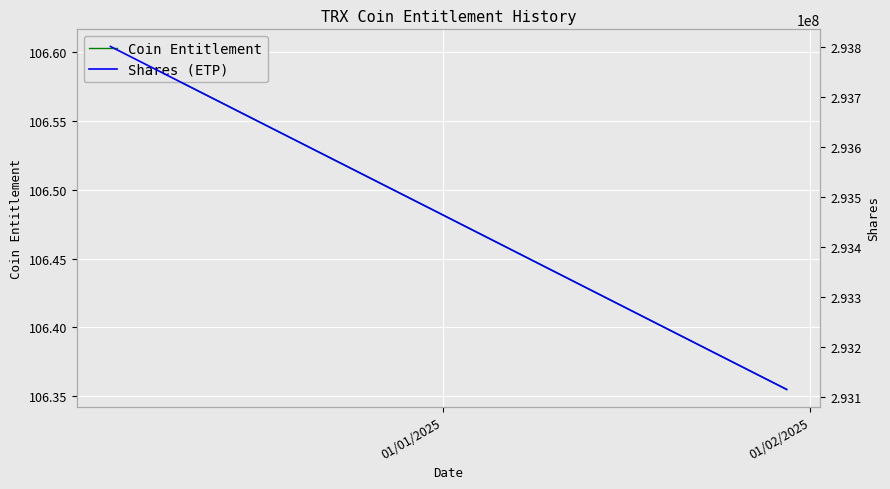

Reading right to left, transcribe all the data shown in this chart.

Coin Entitlement: 106.4	106.4	106.4	106.4	106.4	106.4	106.4	106.4	106.4	106.4	106.4	106.4	106.4	106.4	106.4	106.4	106.5	106.5	106.5	106.5	106.5	106.5	106.5	106.5	106.5	106.5	106.5	106.5	106.5	106.5	106.6	106.6	106.6	106.6	106.6	106.6	106.6	106.6	106.6
Shares (ETP): 293114398.6	293126444.9	293138491.7	293150539.0	293186683.8	293198733.1	293210782.8	293222833.1	293234883.9	293271039.1	293283091.8	293295145.0	293307198.7	293319253.0	293355418.6	293367474.8	293379531.5	293391588.7	293403646.3	293439822.4	293451882.0	293476002.9	293488031.1	293524118.6	293560207.6	293572239.3	293608337.2	293620370.8	293632404.9	293644439.5	293656474.6	293692582.9	293704620.0	293716657.5	293728695.6	293740734.2	293776852.8	293788893.3	293800934.3